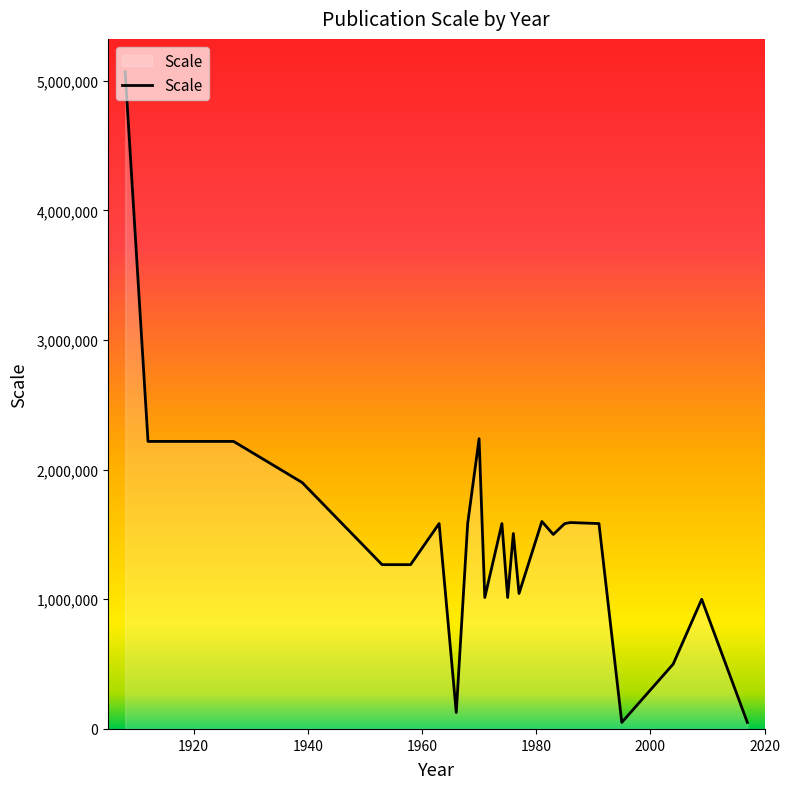

What is the greatest value displayed?

5068800